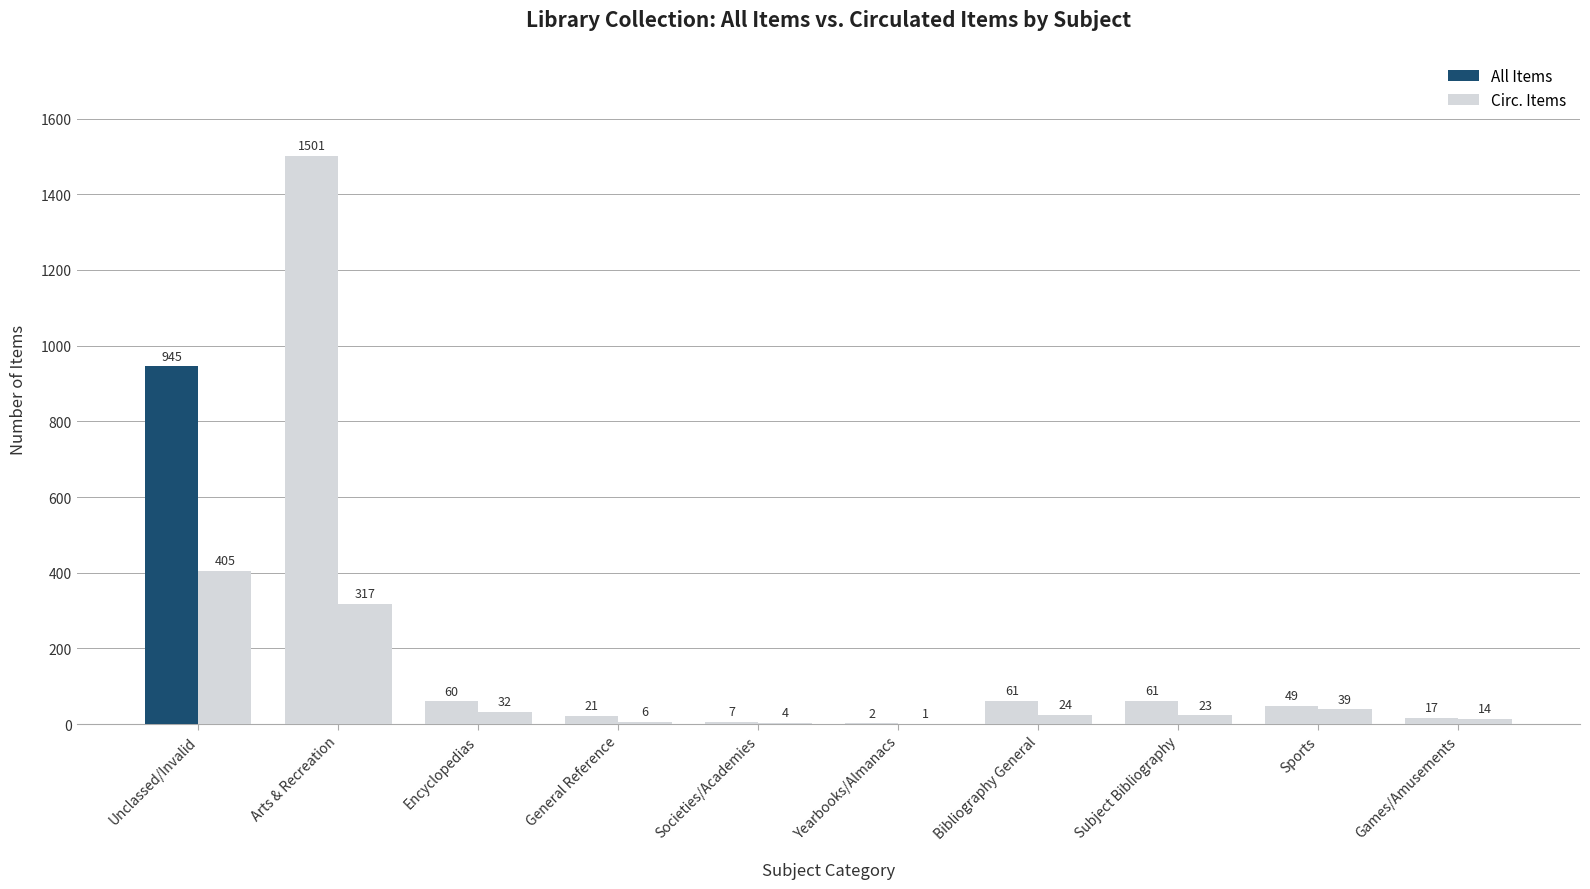

Are the bars horizontal?

No